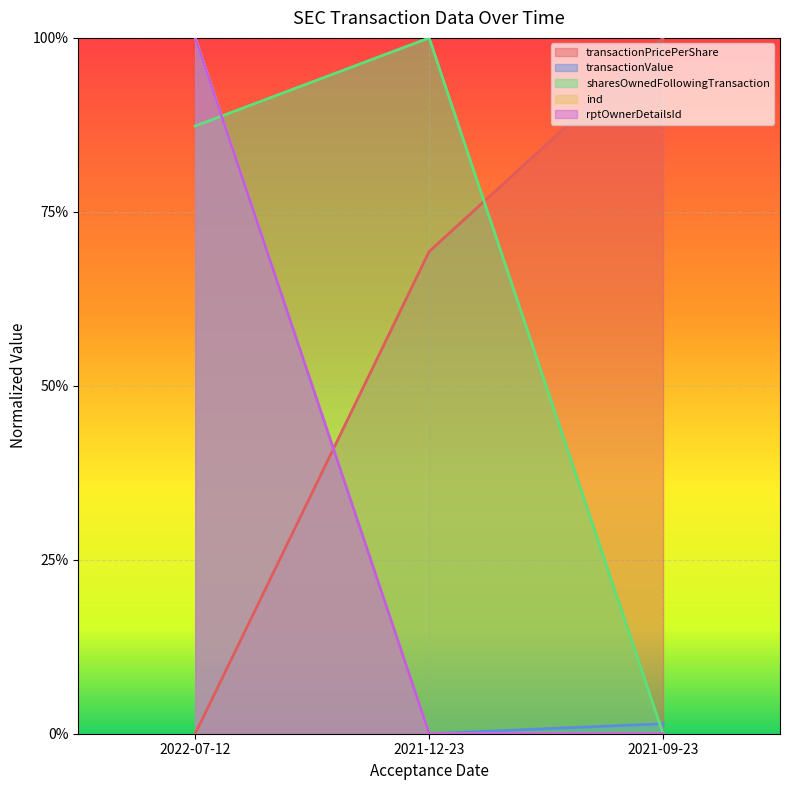

Count the number of categories in the chart.

3